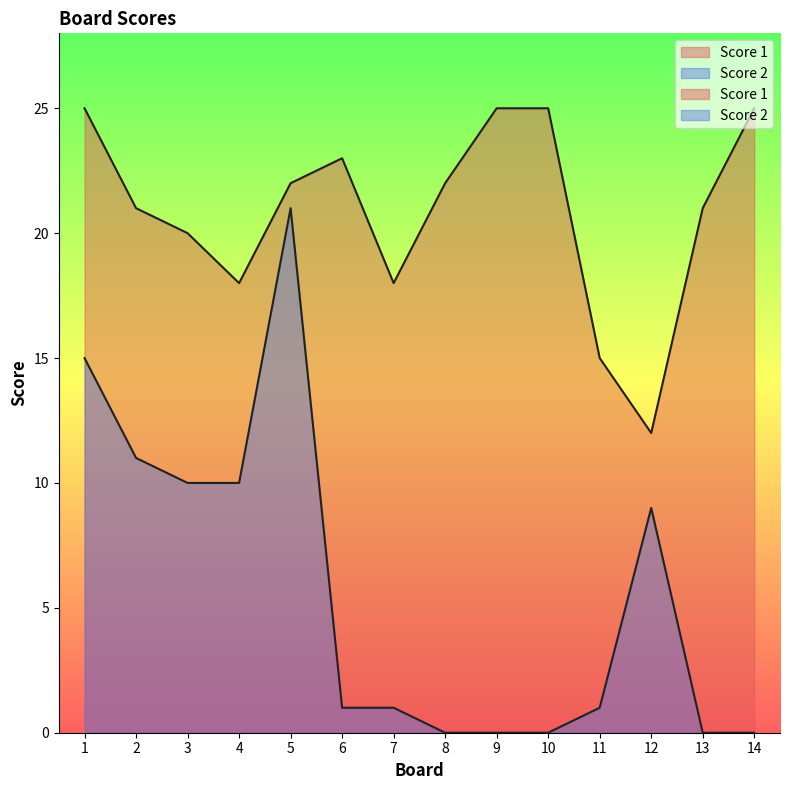

How many data points in Score 2 are above 1?

6